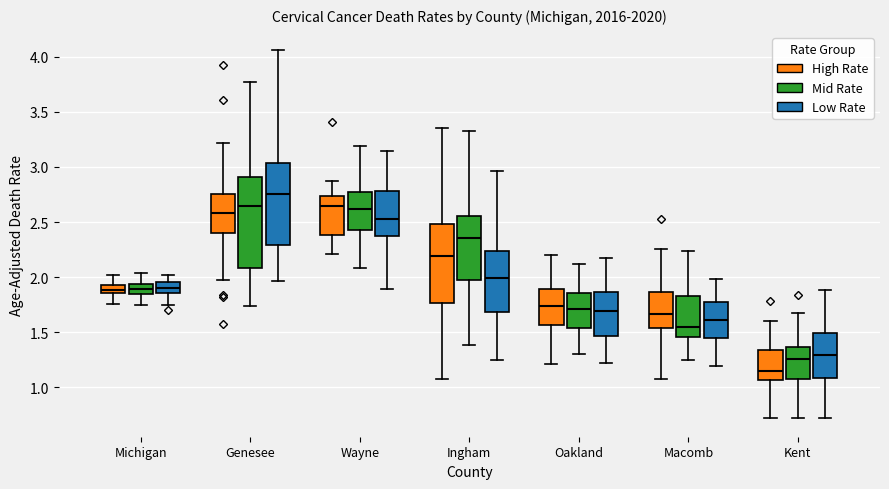

Where is the lower edge of the box for Genesee (Mid Rate) on the y-axis? The values are not printed on the chart, so give them approximately, as read against the axis.

2.10